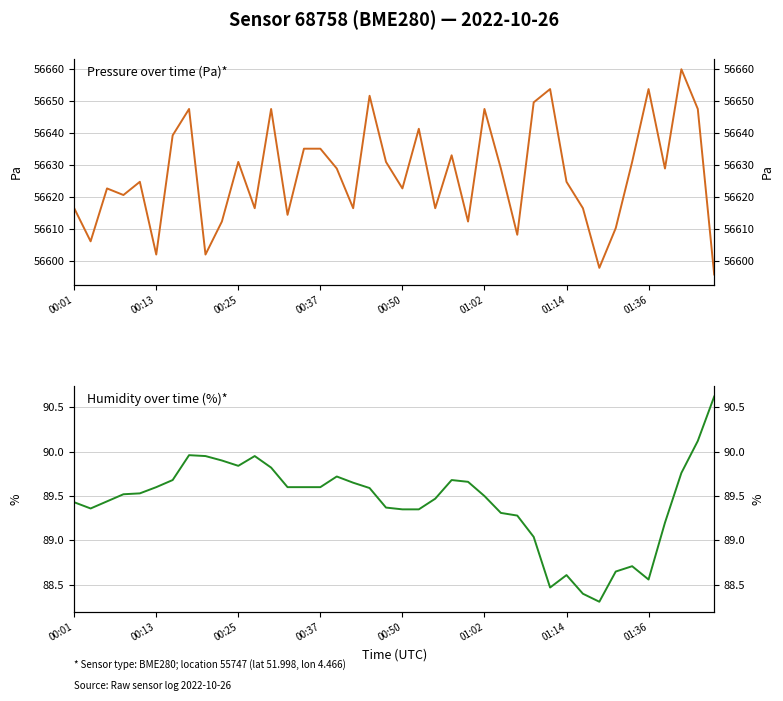

What is the difference between the maximum and second lowest values in the Humidity (%) series?

2.2